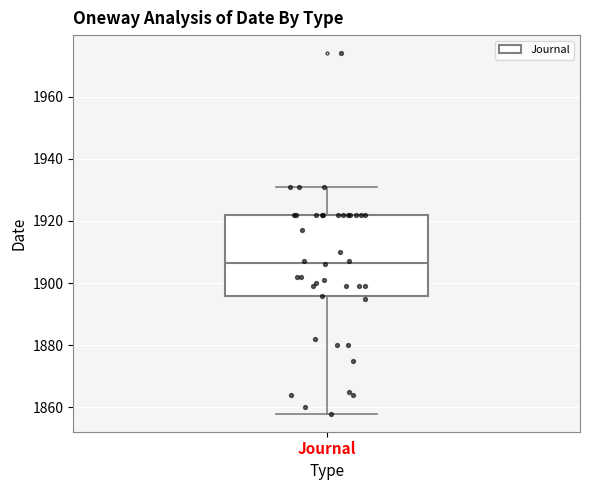

Where does the lower whisker of the box for Journal end on the y-axis? The values are not printed on the chart, so give them approximately, as read against the axis.

1858